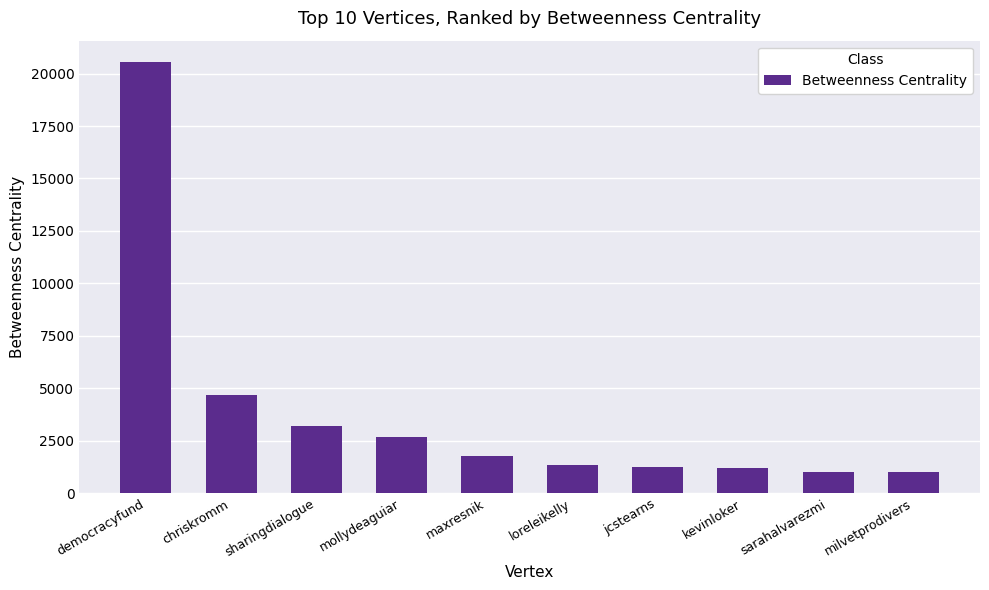

Are the bars grouped side by side (vs. stacked)?

No